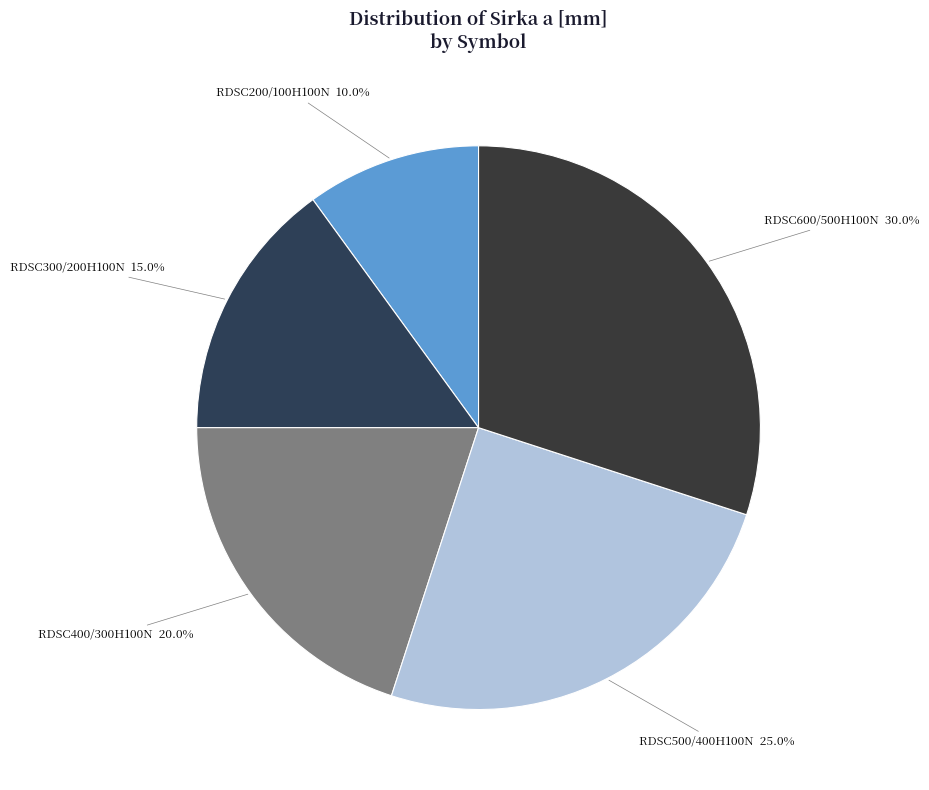

To the nearest percent, what is the combined percentage of RDSC500/400H100N and RDSC600/500H100N?

55%